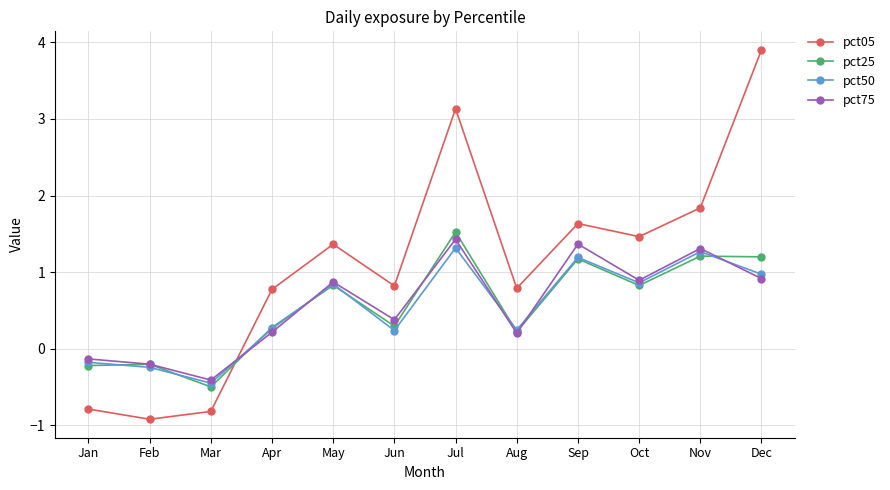

The value of pct25 at Sep is 0.3. True or false?

False